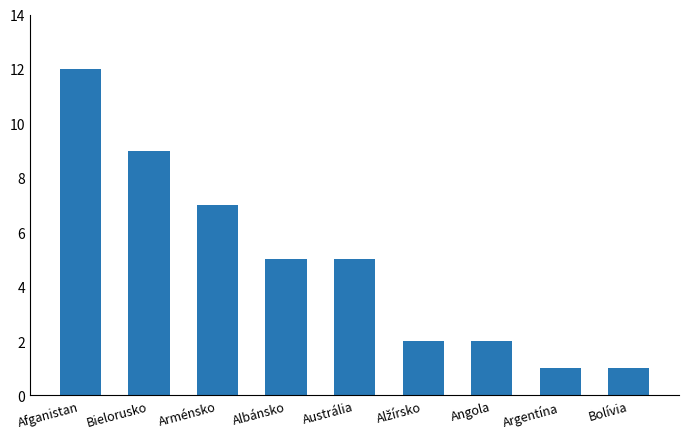

What position from the left is Albánsko?

4